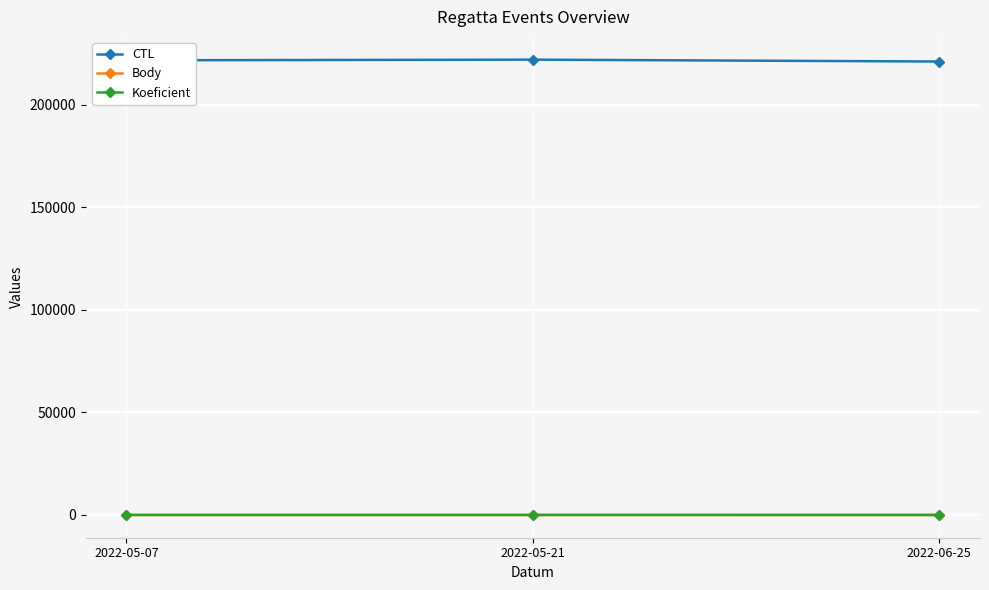

What is the average value of the Koeficient series?

6